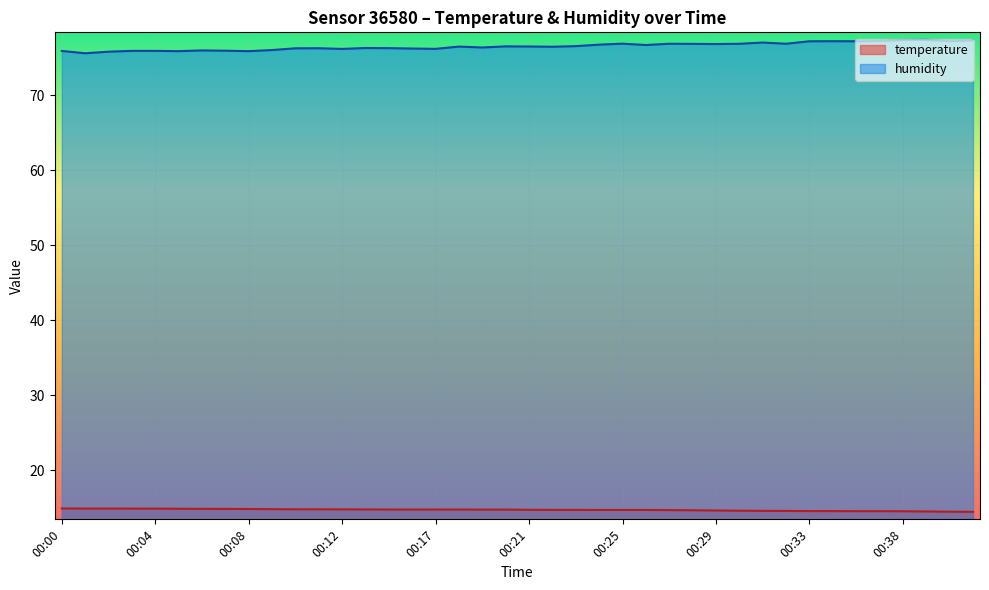

Reading right to left, list all the values displayed in this chart.

temperature: 00:41=14.5	00:40=14.5	00:39=14.5	00:38=14.5	00:37=14.6	00:36=14.6	00:34=14.6	00:33=14.6	00:32=14.6	00:31=14.6	00:30=14.6	00:29=14.6	00:28=14.7	00:27=14.7	00:26=14.7	00:25=14.7	00:24=14.7	00:23=14.7	00:22=14.7	00:21=14.7	00:20=14.8	00:19=14.8	00:18=14.8	00:17=14.8	00:16=14.8	00:15=14.8	00:14=14.8	00:12=14.8	00:11=14.8	00:10=14.8	00:09=14.8	00:08=14.8	00:07=14.8	00:06=14.9	00:05=14.9	00:04=14.9	00:03=14.9	00:02=14.9	00:01=14.9	00:00=14.9
humidity: 00:41=77.3	00:40=77.2	00:39=77.4	00:38=77.3	00:37=77.2	00:36=77.2	00:34=77.2	00:33=77.2	00:32=76.9	00:31=77.0	00:30=76.8	00:29=76.8	00:28=76.8	00:27=76.9	00:26=76.7	00:25=76.9	00:24=76.7	00:23=76.5	00:22=76.5	00:21=76.5	00:20=76.5	00:19=76.4	00:18=76.5	00:17=76.2	00:16=76.2	00:15=76.3	00:14=76.3	00:12=76.2	00:11=76.3	00:10=76.2	00:09=76.0	00:08=75.9	00:07=75.9	00:06=76.0	00:05=75.9	00:04=75.9	00:03=75.9	00:02=75.8	00:01=75.6	00:00=75.9